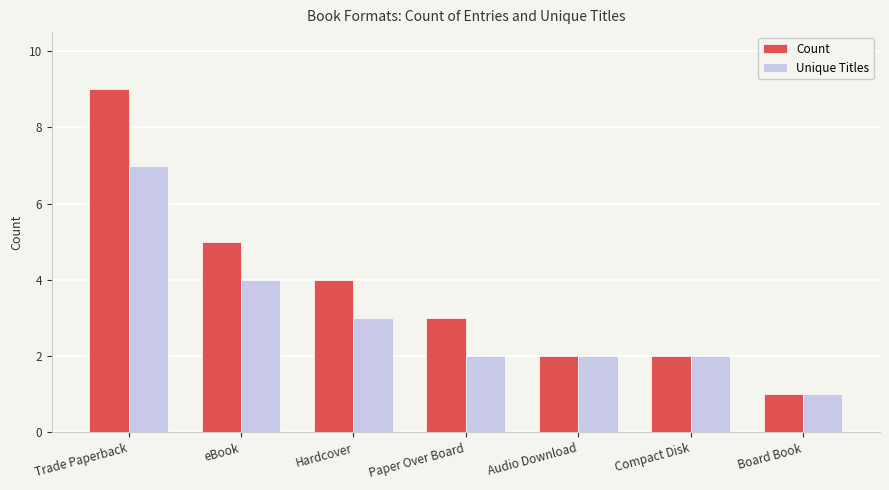

What is the total value across all series at Paper Over Board?

5